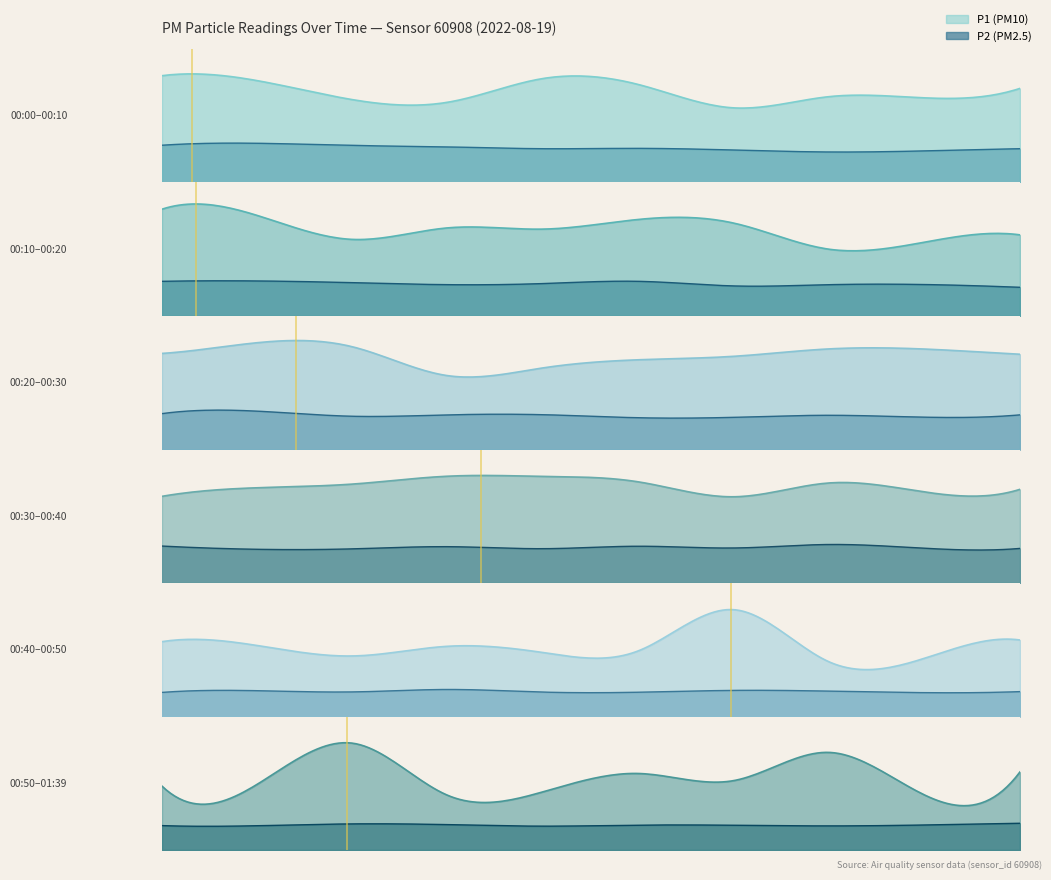

Rank the series at 28 from highest to lowest value.

P1, P2